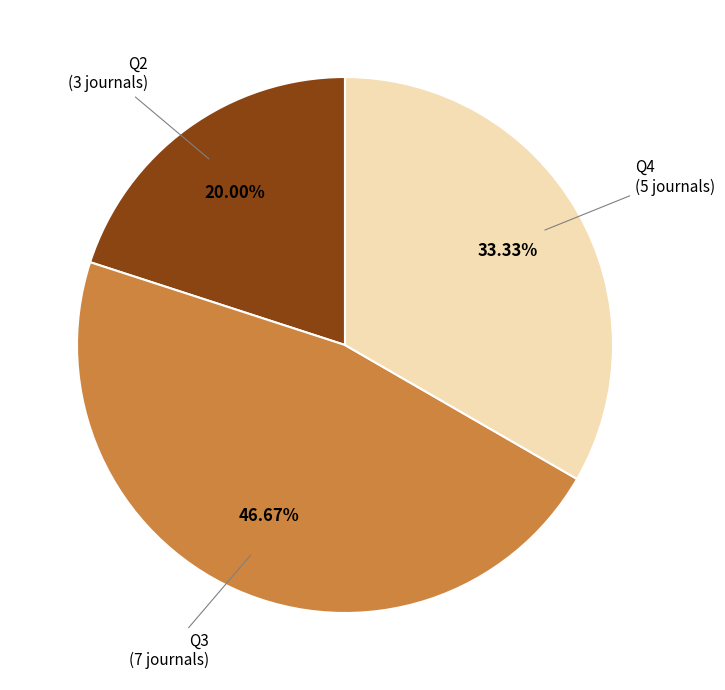

Which category has the biggest portion of the pie?

Q3